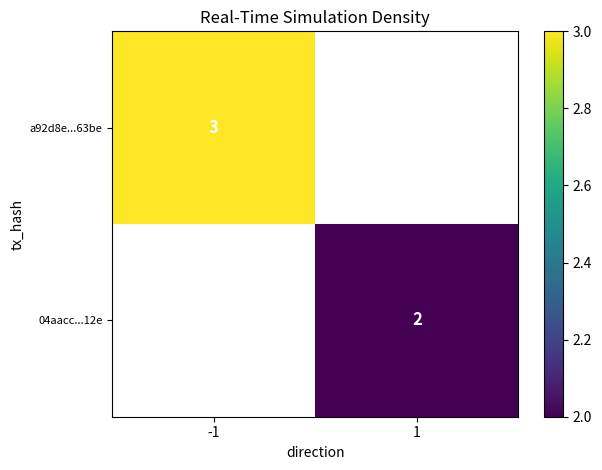

Which has a higher value, 1 or -1?

-1